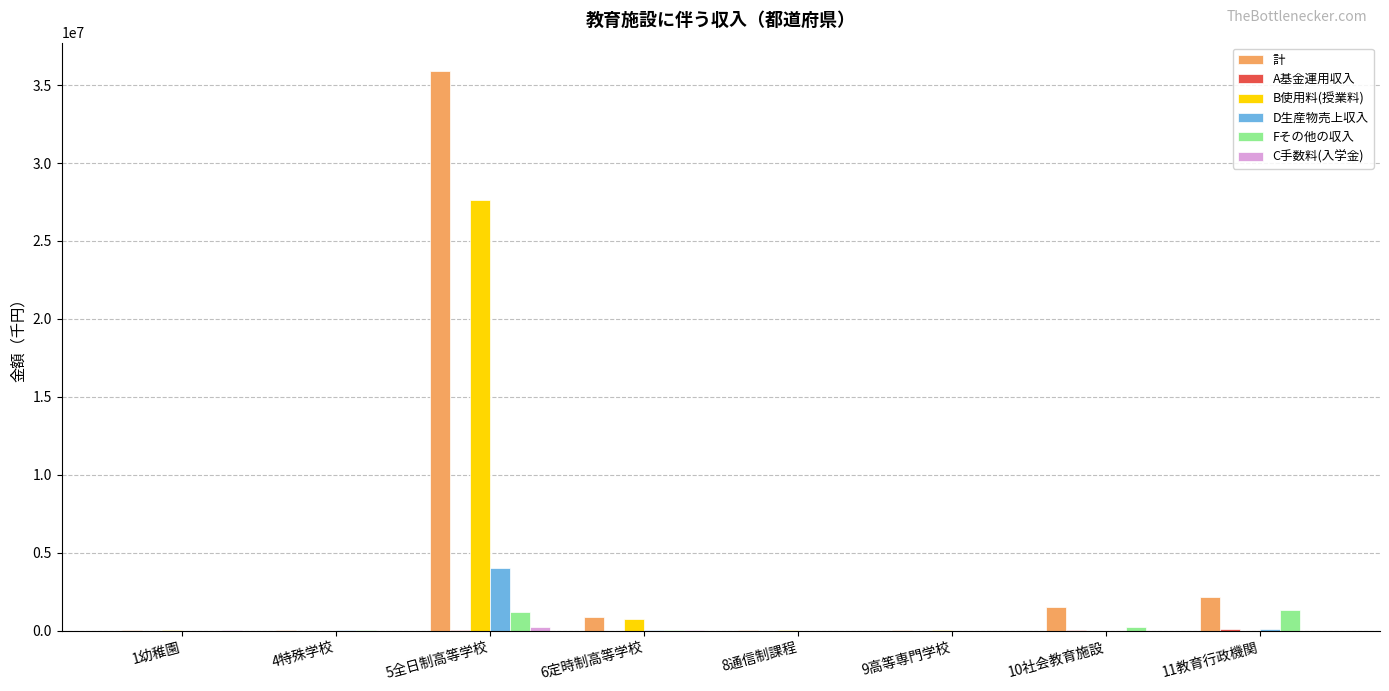

Which series changed the most between 5全日制高等学校 and 6定時制高等学校?

計